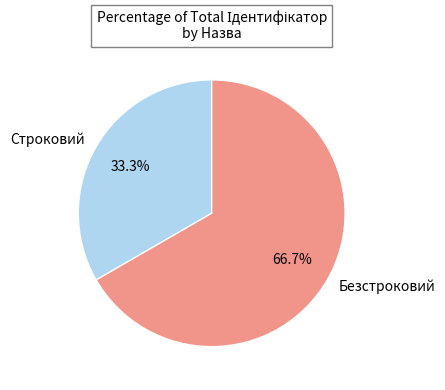

To the nearest percent, what percentage of the pie is Безстроковий?

67%